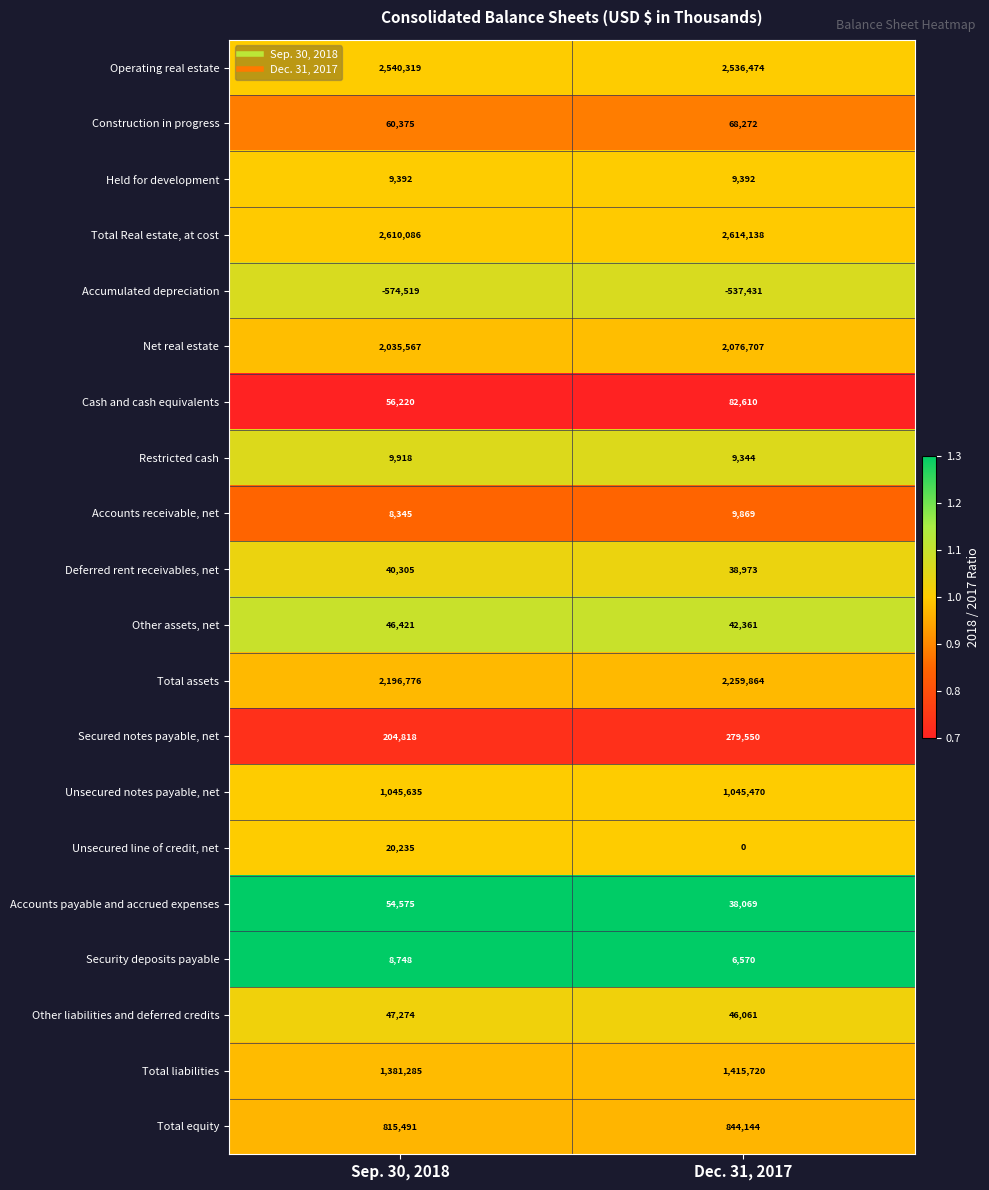

What is the total value across all series at Dec. 31, 2017?

12886157